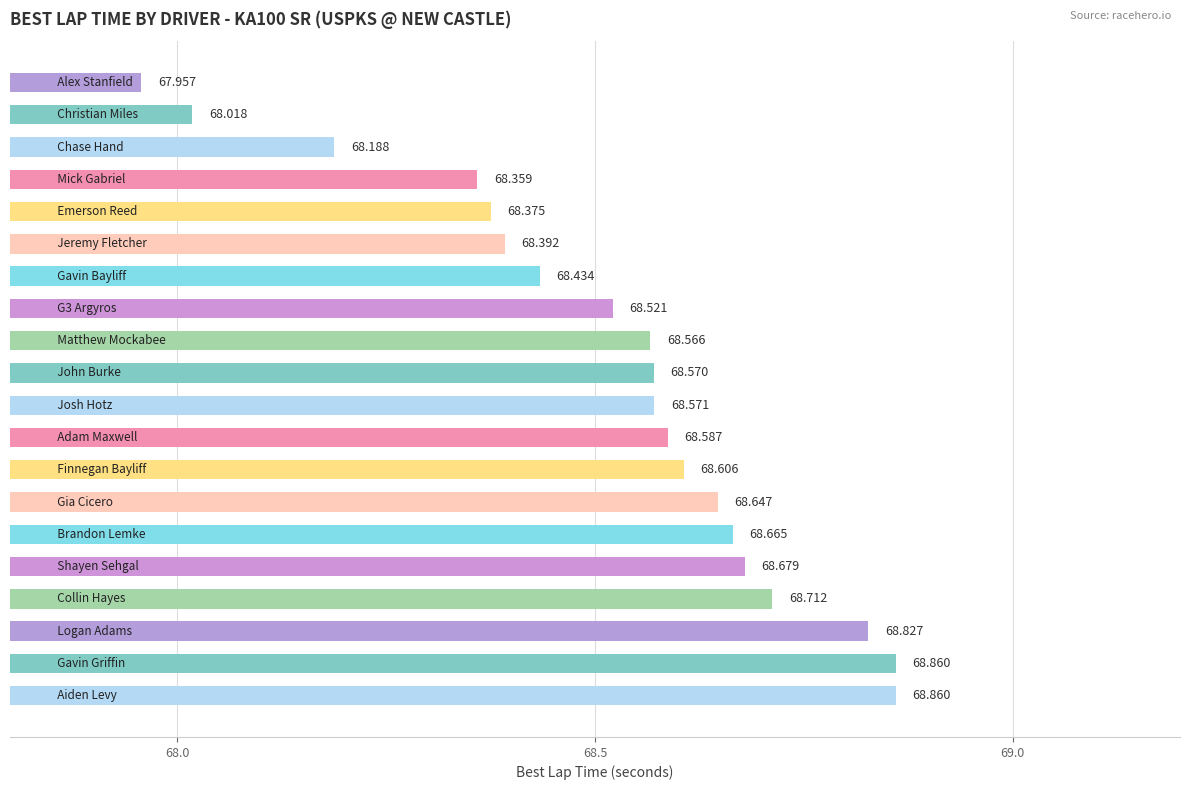

What is the average value?

68.5